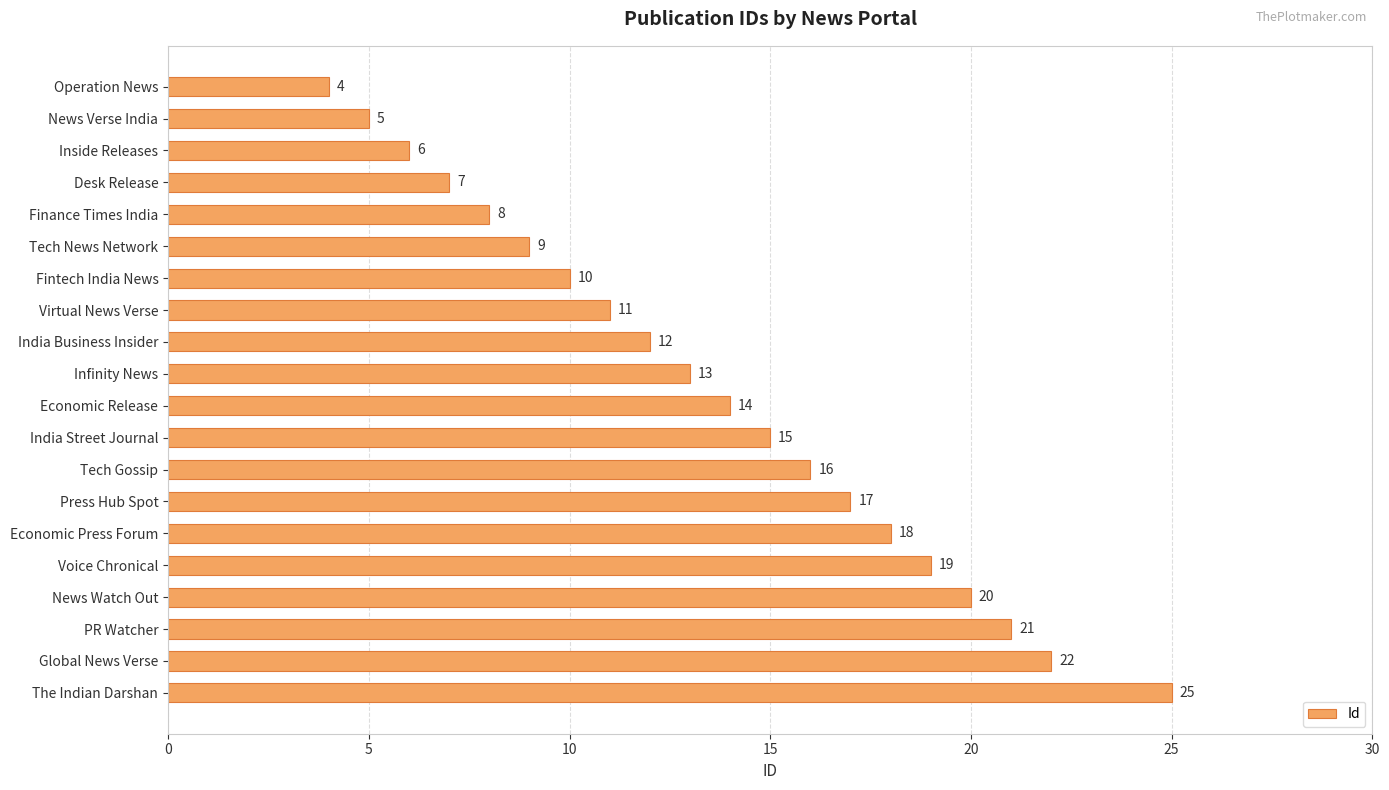

List the labels in order of value, largest first.

The Indian Darshan, Global News Verse, PR Watcher, News Watch Out, Voice Chronical, Economic Press Forum, Press Hub Spot, Tech Gossip, India Street Journal, Economic Release, Infinity News, India Business Insider, Virtual News Verse, Fintech India News, Tech News Network, Finance Times India, Desk Release, Inside Releases, News Verse India, Operation News